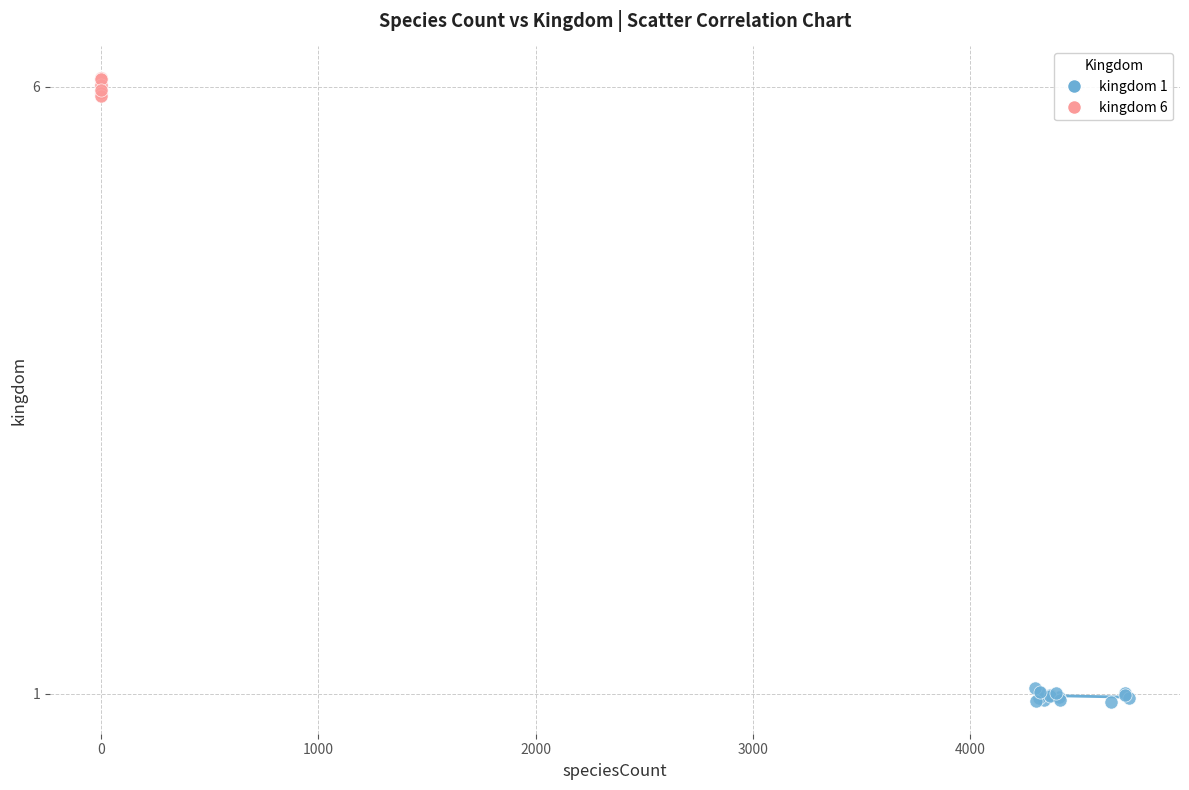

Which series has the widest spread of Y values?

kingdom 6